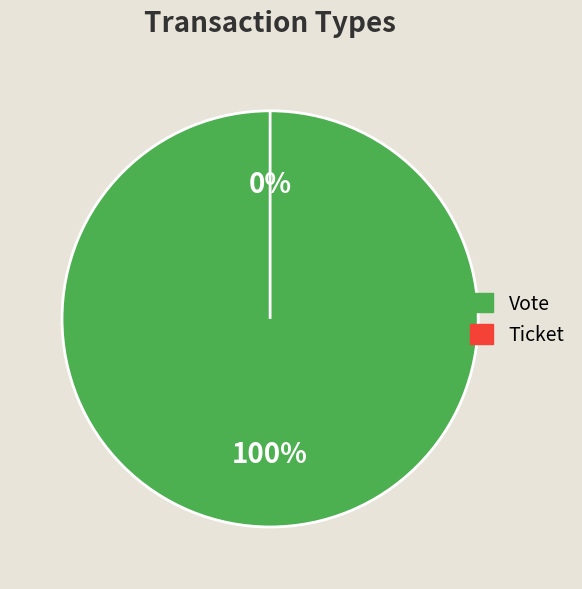

Combined, do Ticket and Vote account for over 50%?

Yes